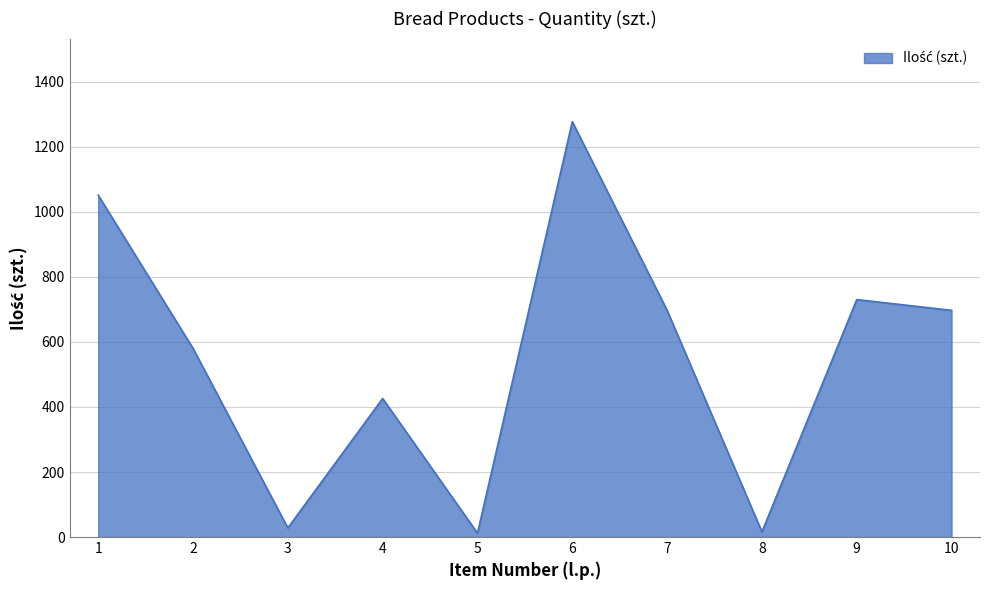

Is it true that the value at 9 is 182?

False